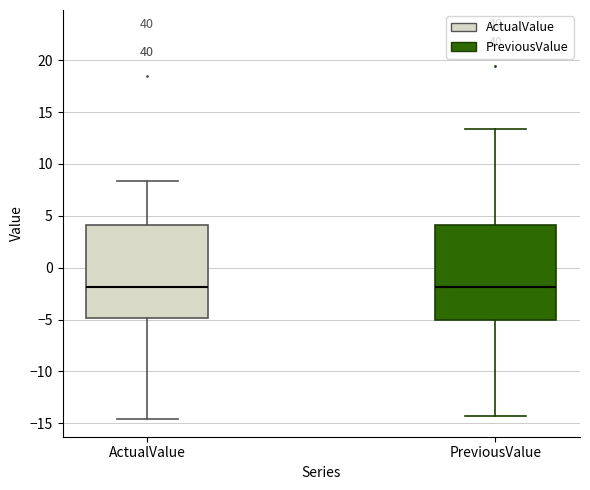

Where is the lower edge of the box for ActualValue on the y-axis? The values are not printed on the chart, so give them approximately, as read against the axis.

-5.0